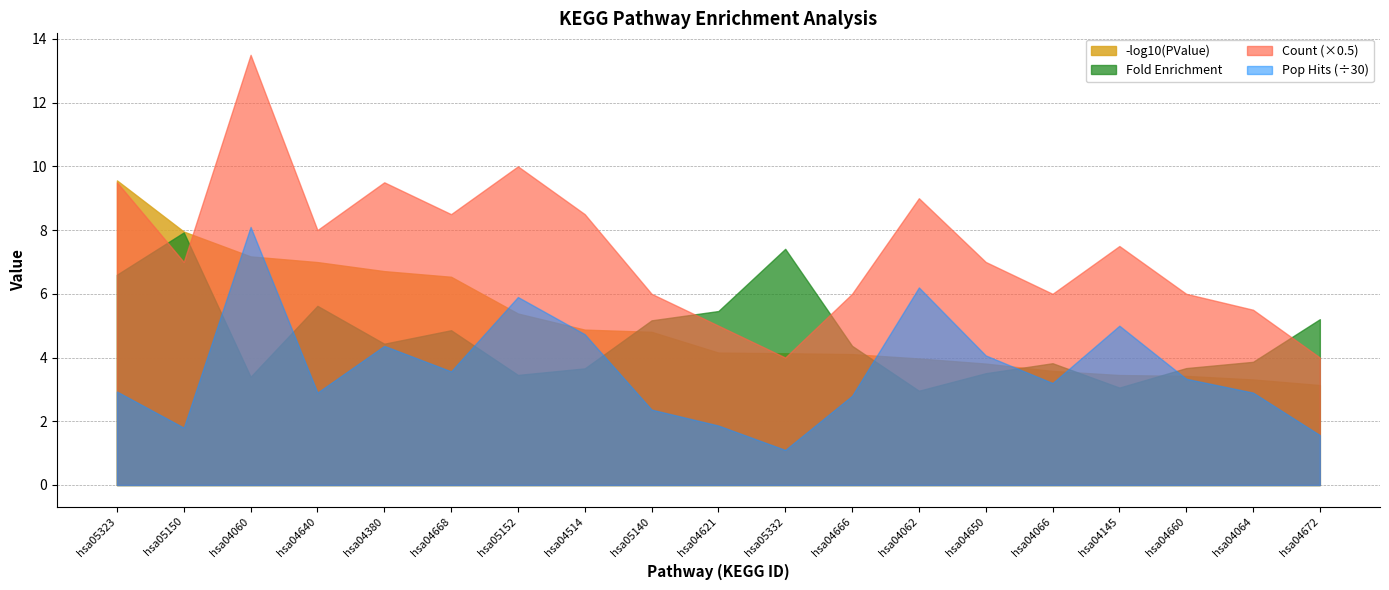

Where is -log10(PValue) nearest to the value 6?

hsa04668